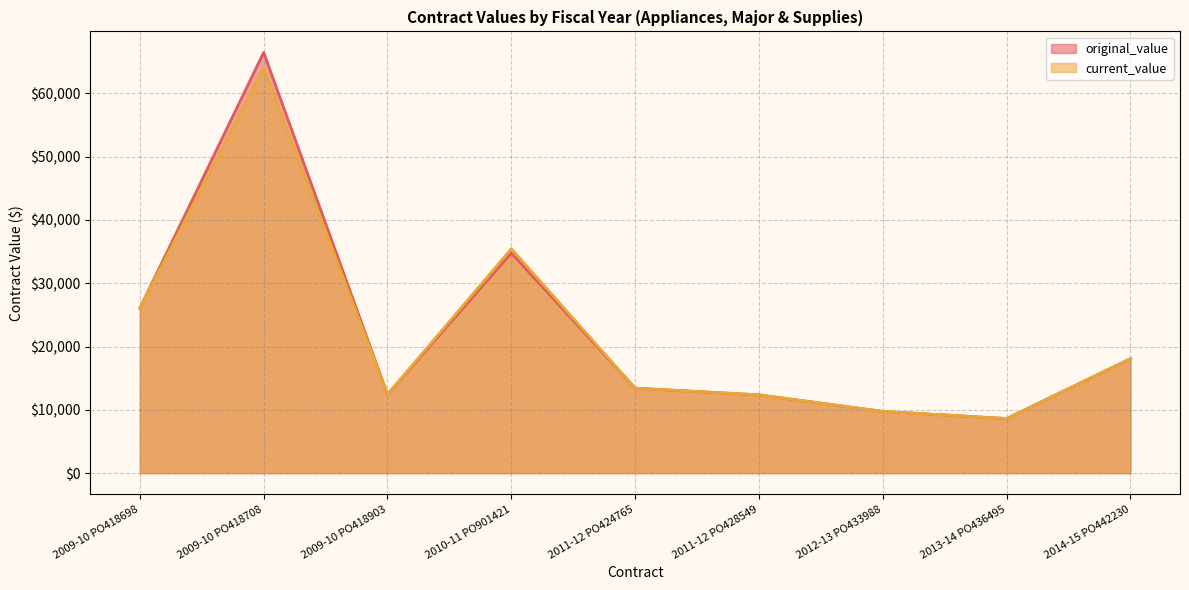

The current_value series shows 14709.0 at 2012-13 PO433988. True or false?

False